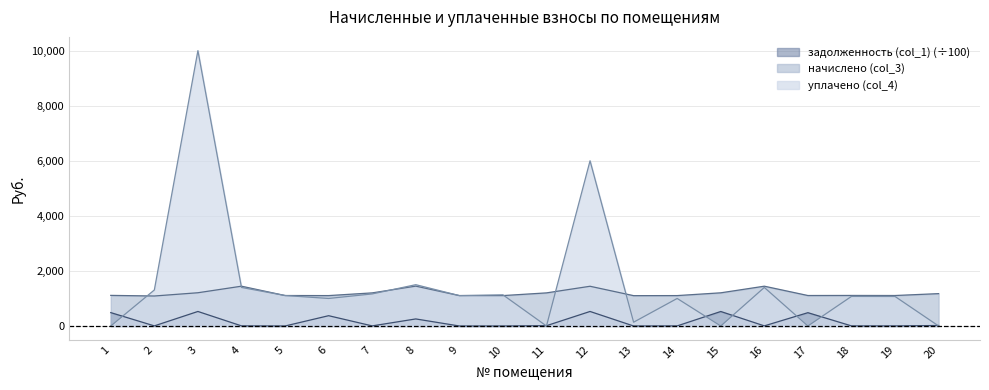

How many lines are shown in the chart?

3